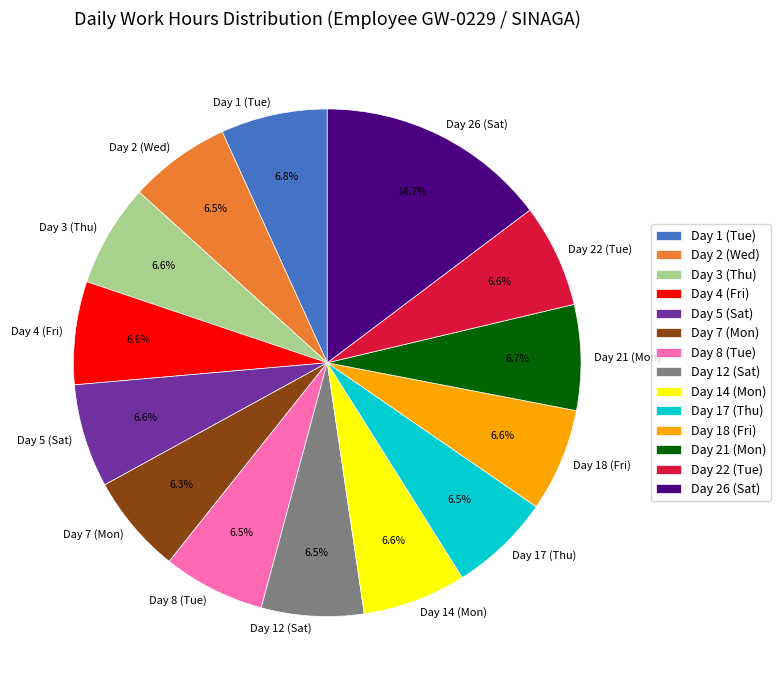

What percentage is the Day 4 (Fri) slice, to the nearest percent?

7%